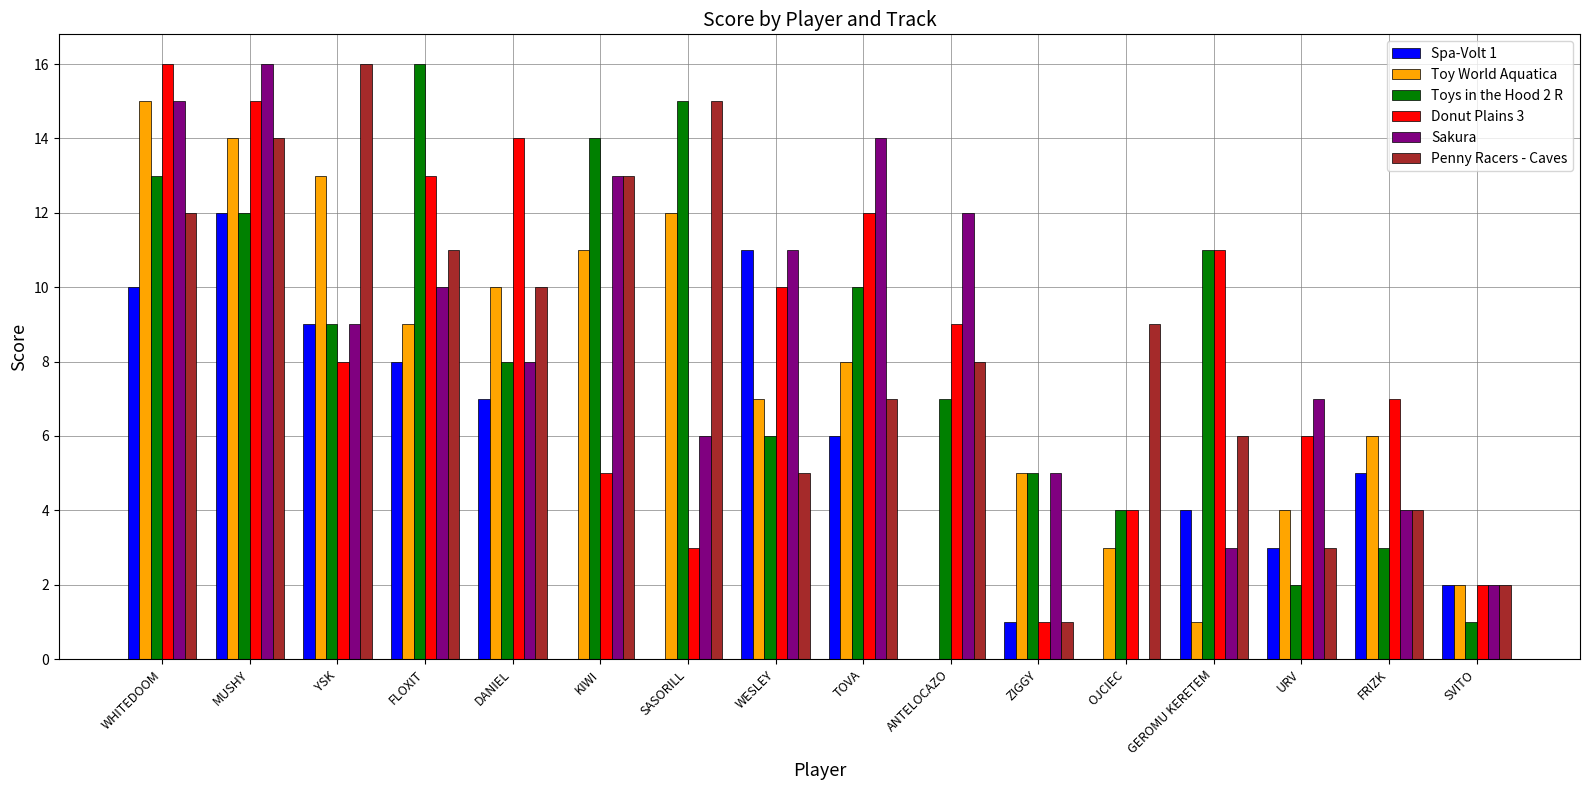

What is the greatest value displayed?

16